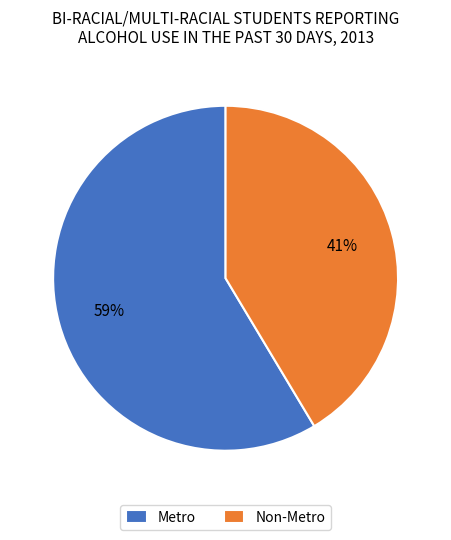

What is the majority slice?

Metro